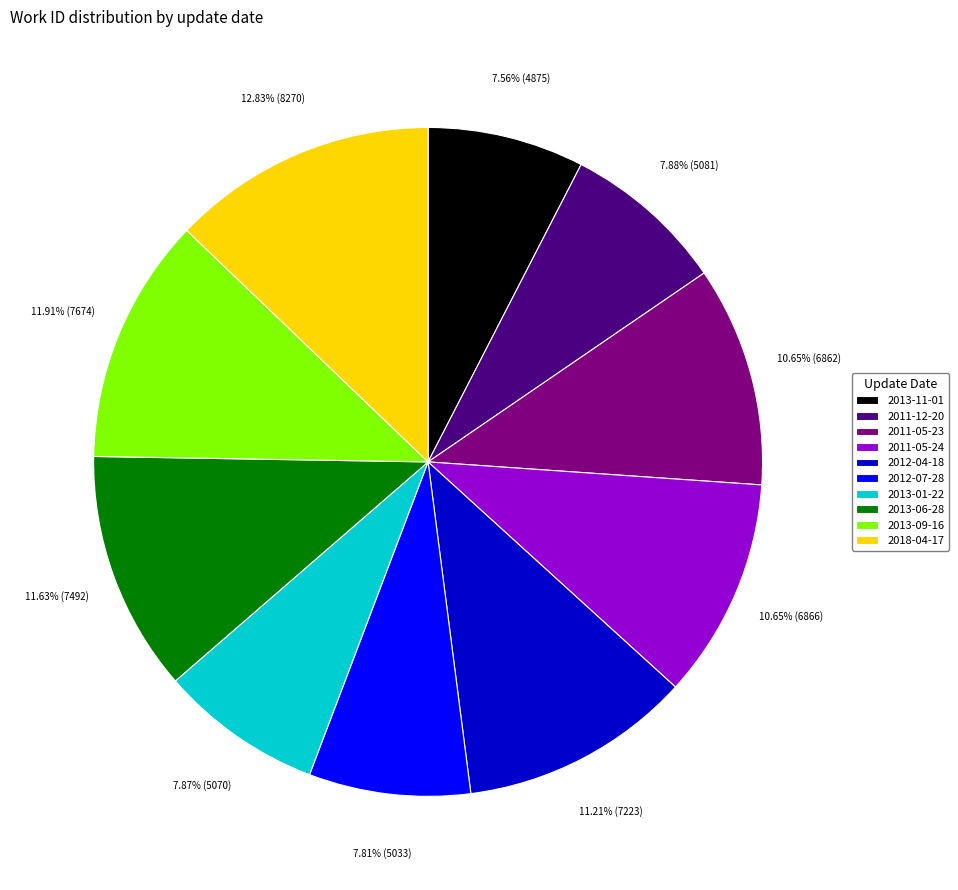

Which slice is the largest?

2018-04-17